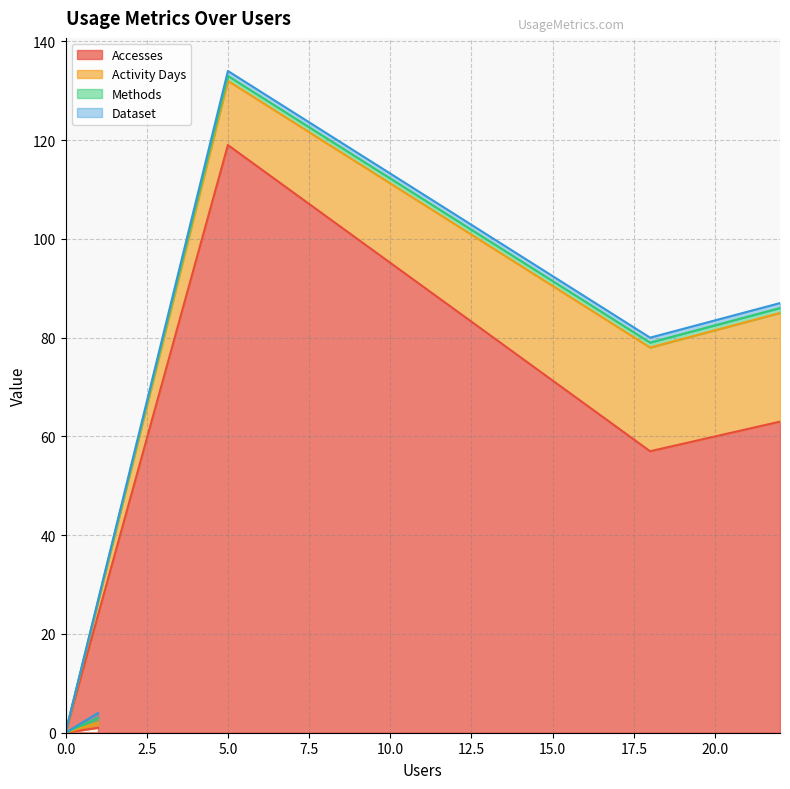

At how many categories does at least one series exceed 67?

1